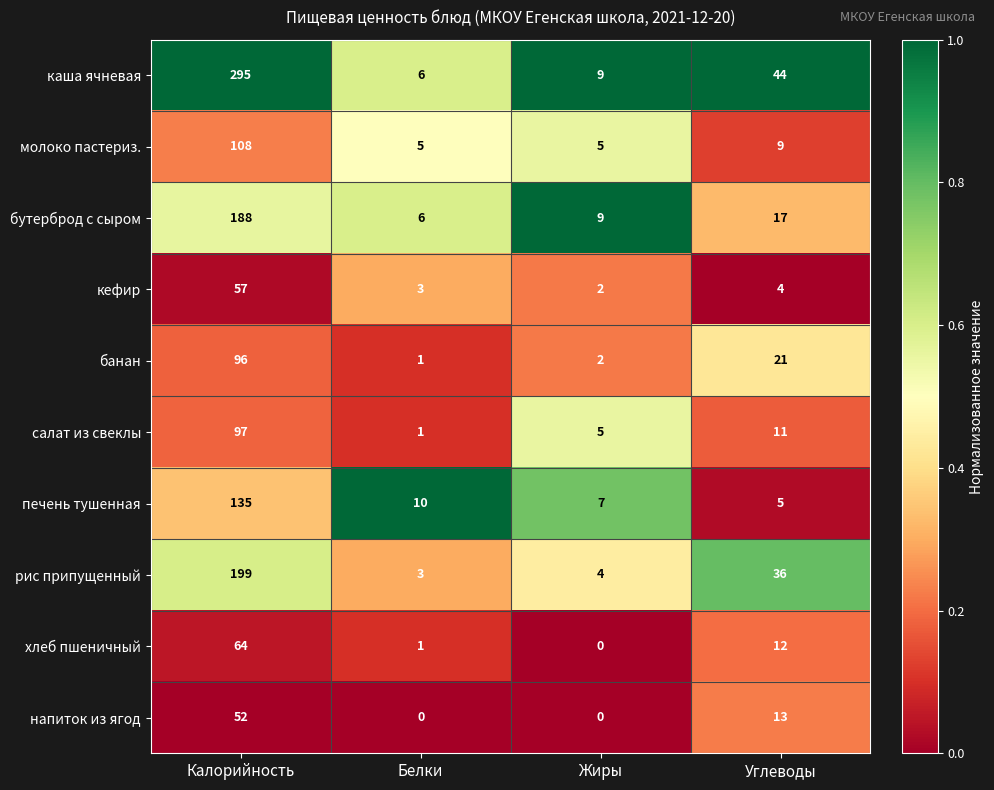

What is the spread (max minus min) of values at Жиры?

9